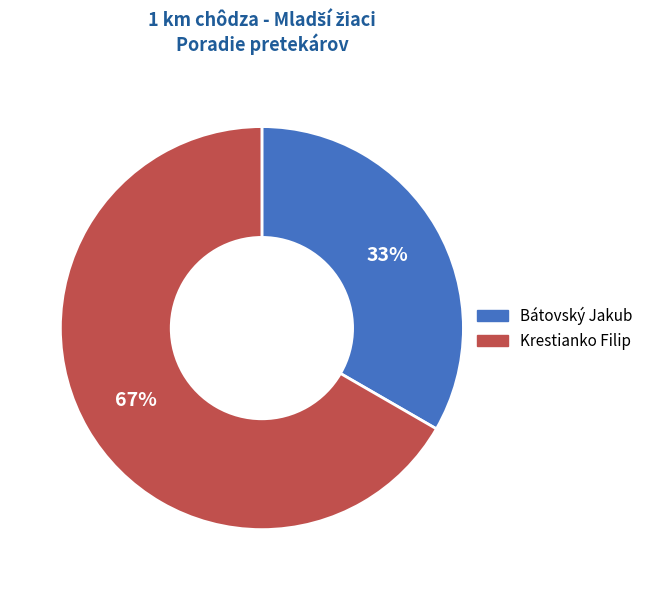

Between Bátovský Jakub and Krestianko Filip, which is larger?

Krestianko Filip